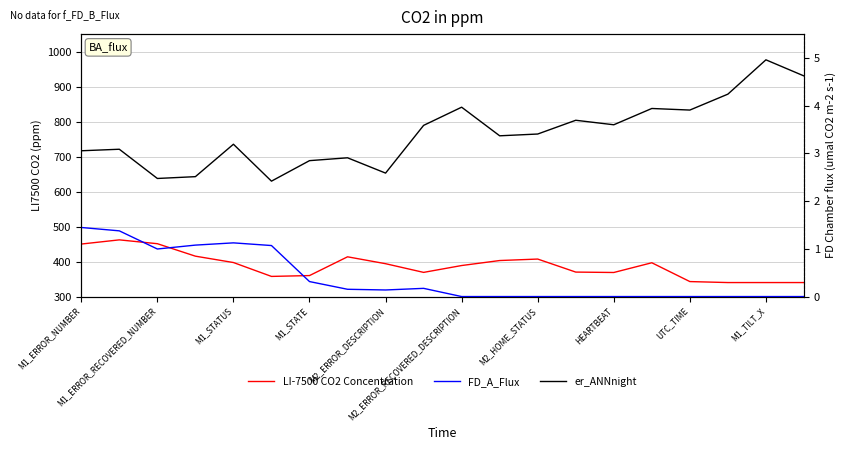

Where is LI-7500 CO2 Concentration nearest to the value 400?

M1_STATUS